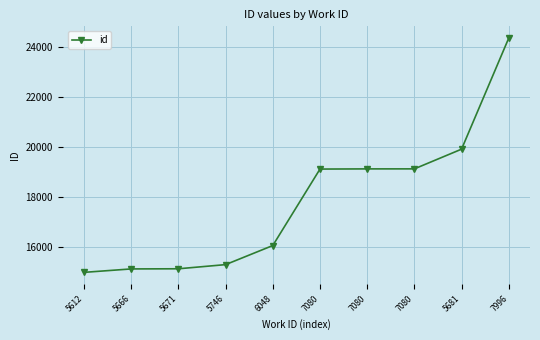

How many data points does each series have?

10